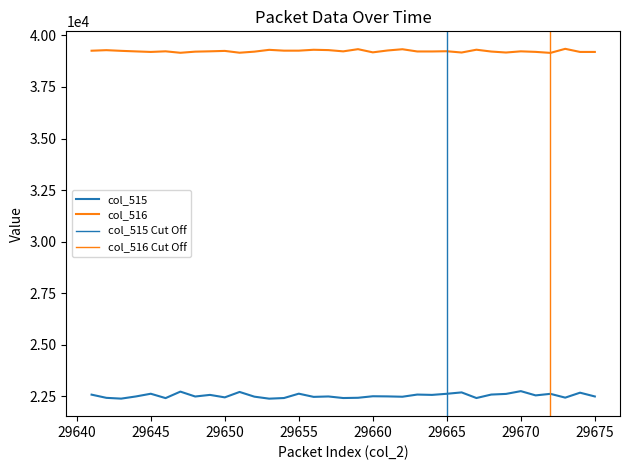

At which label is col_516 closest to 39251?

29643